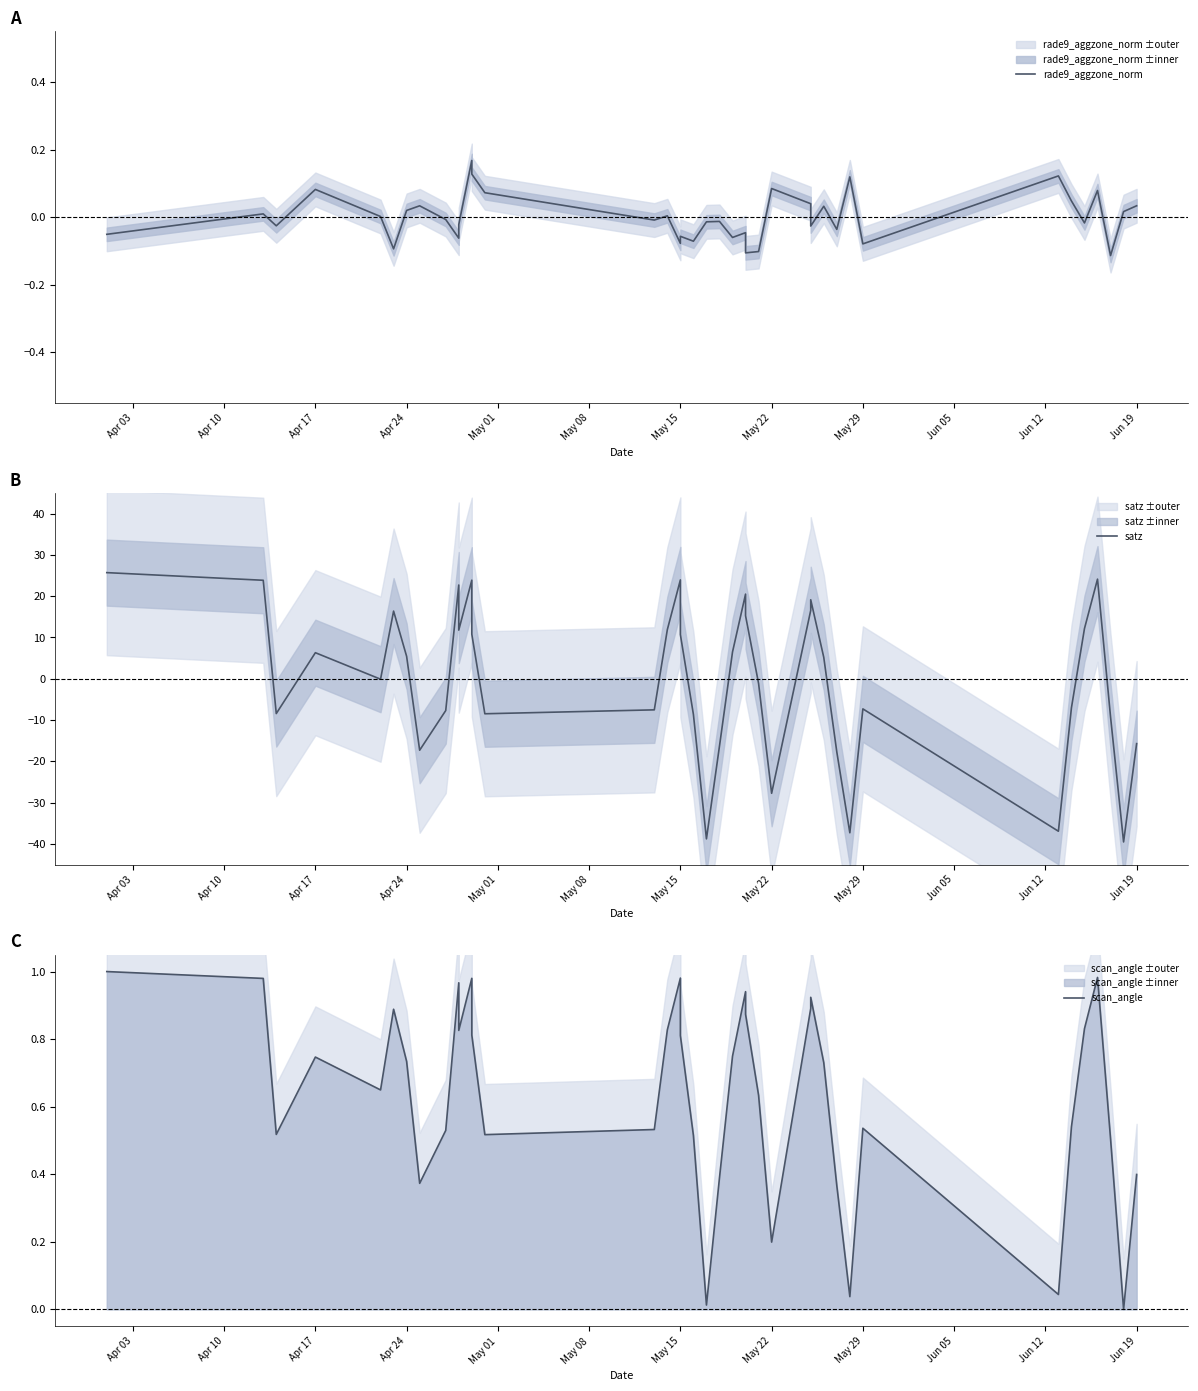

How many times do satz and rade9_aggzone_norm cross each other?

15